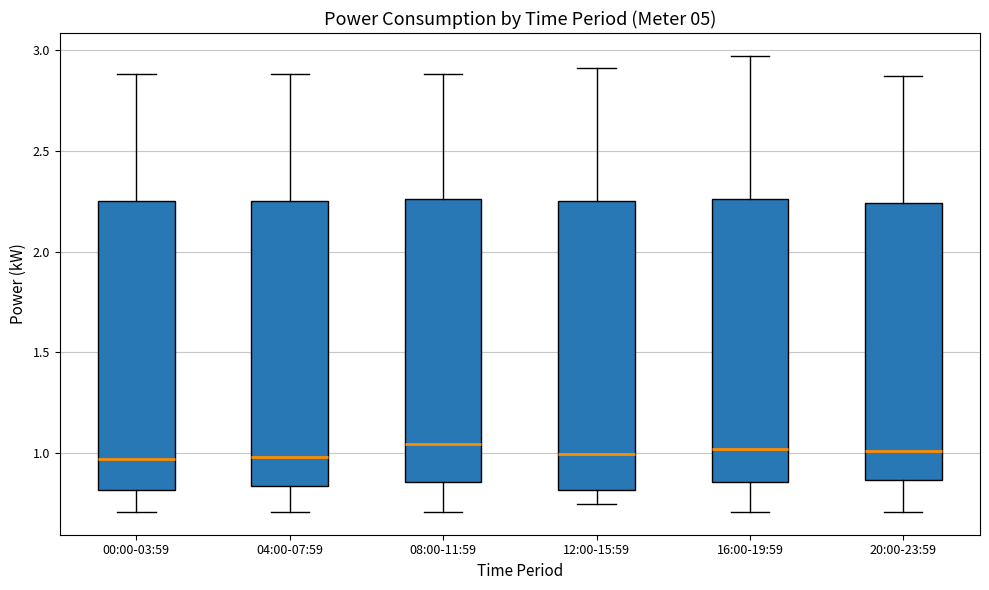

Reading left to right, read every box against the y-axis: the position of its median line, the range the box covers, and the ends of its whiskers. The values are not printed on the chart, so give them approximately, as read against the axis.

00:00-03:59: median 0.95, box 0.80 to 2.25, whiskers 0.70 to 2.90
04:00-07:59: median 1.00, box 0.85 to 2.25, whiskers 0.70 to 2.90
08:00-11:59: median 1.05, box 0.85 to 2.25, whiskers 0.70 to 2.90
12:00-15:59: median 1.00, box 0.80 to 2.25, whiskers 0.75 to 2.90
16:00-19:59: median 1.00, box 0.85 to 2.25, whiskers 0.70 to 2.95
20:00-23:59: median 1.00, box 0.85 to 2.25, whiskers 0.70 to 2.85